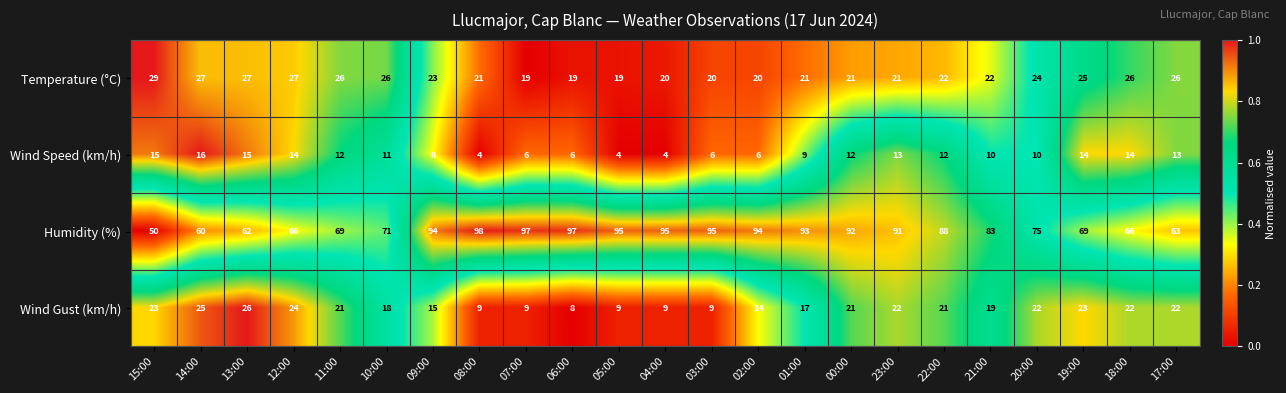

What is the difference between the highest and lowest values at 01:00?

84